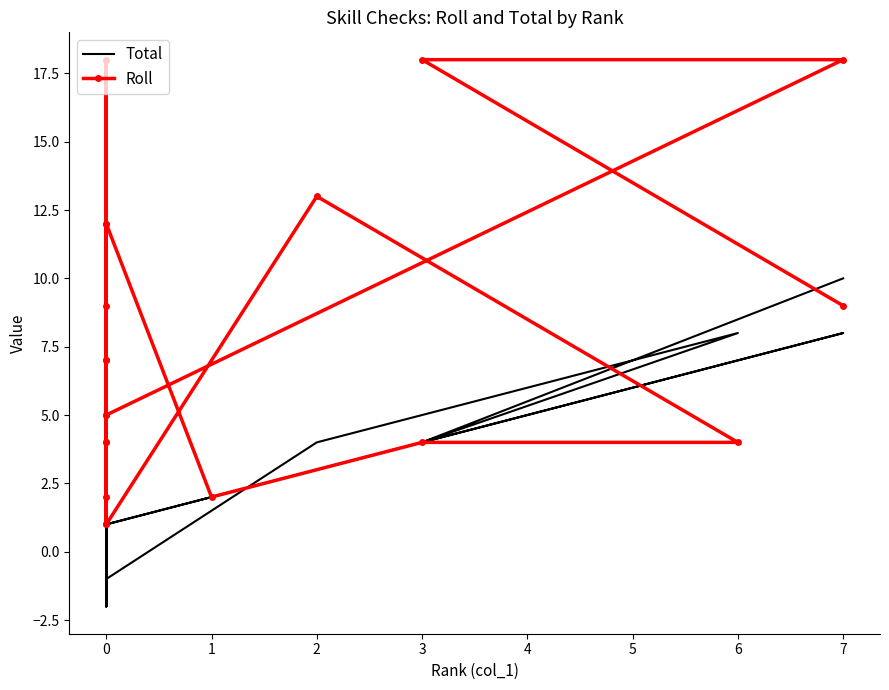

Which series ends up on top after the final intersection of Total and Roll?

Total